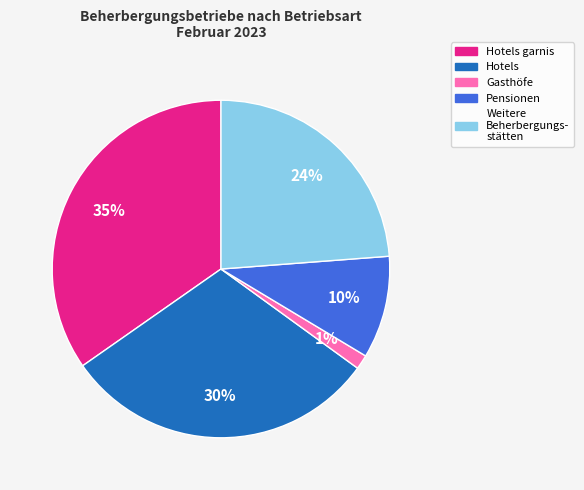

To the nearest percent, what percentage of the pie is Hotels garnis?

35%